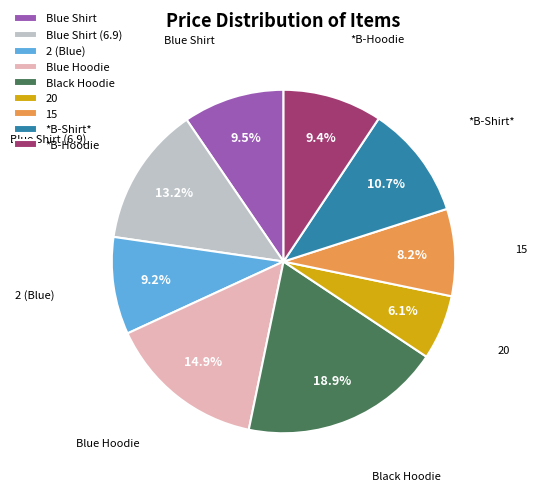

Is it true that Blue Hoodie is 15% of the pie?

True